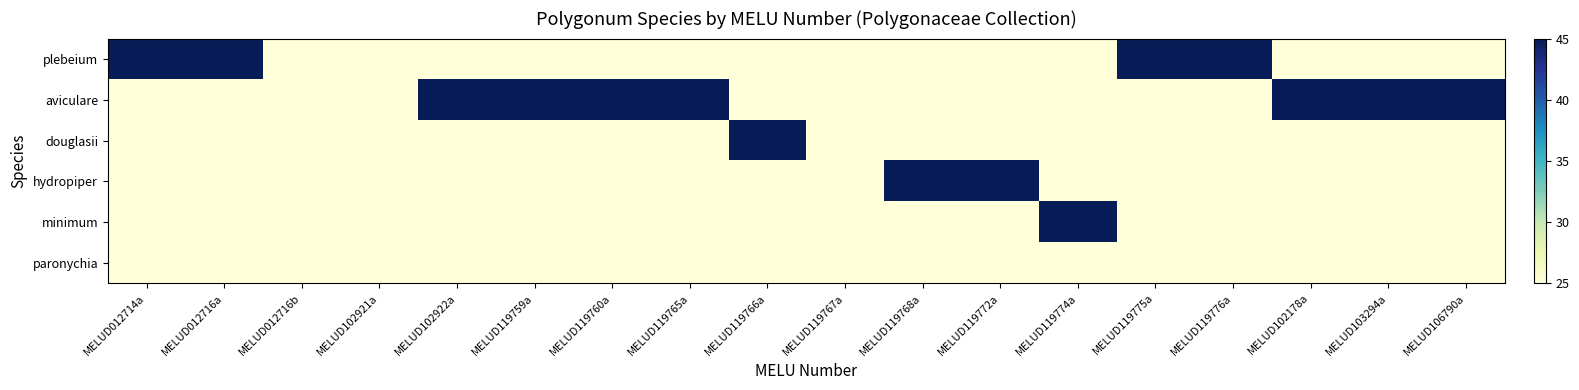

At which category is the sum across all series the highest?

MELUD012714a